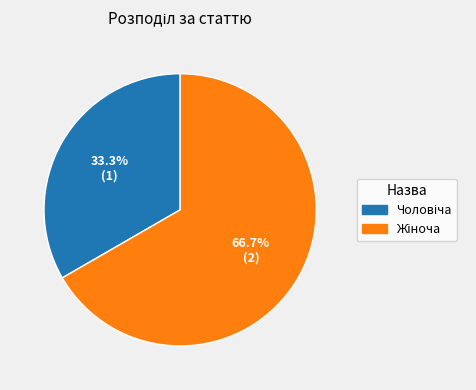

Is there a majority slice in this chart?

Yes